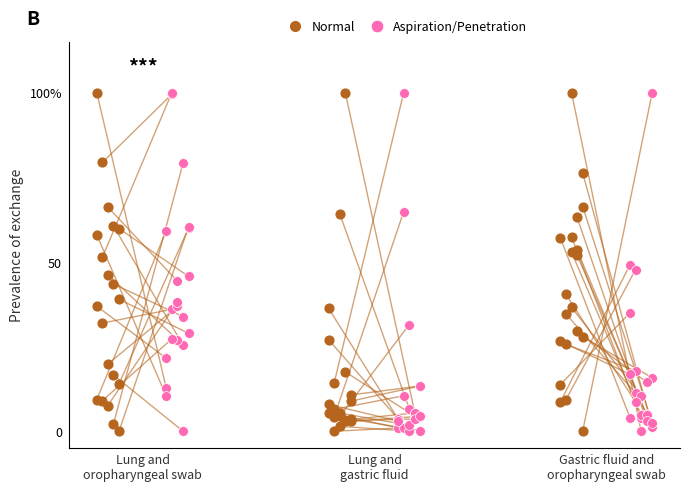

What is the change in value from Lung and
oropharyngeal swab to Lung and
gastric fluid?

-87.4